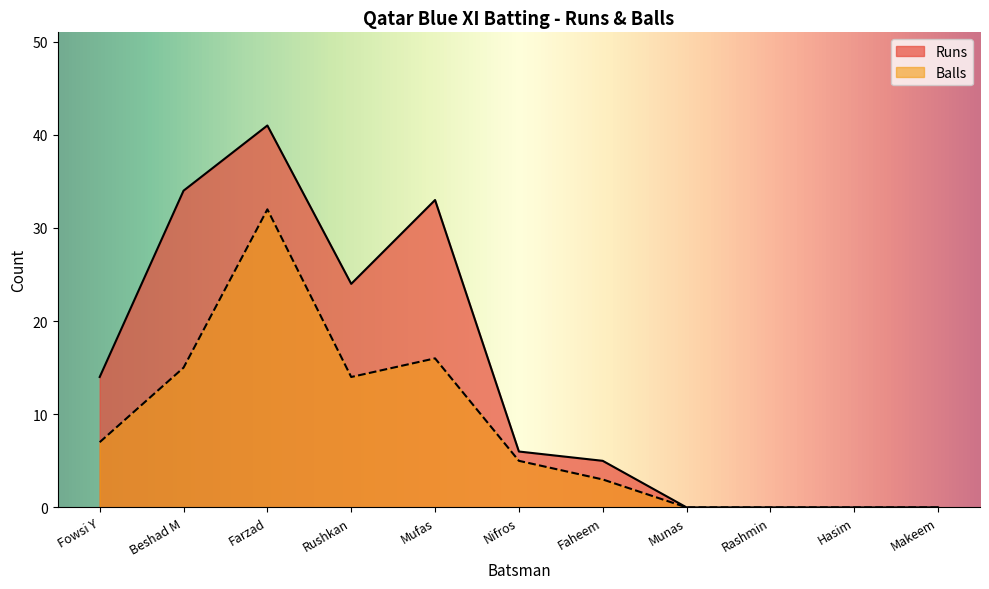

Which has a higher value, Faheem or Fowsi Y?

Fowsi Y